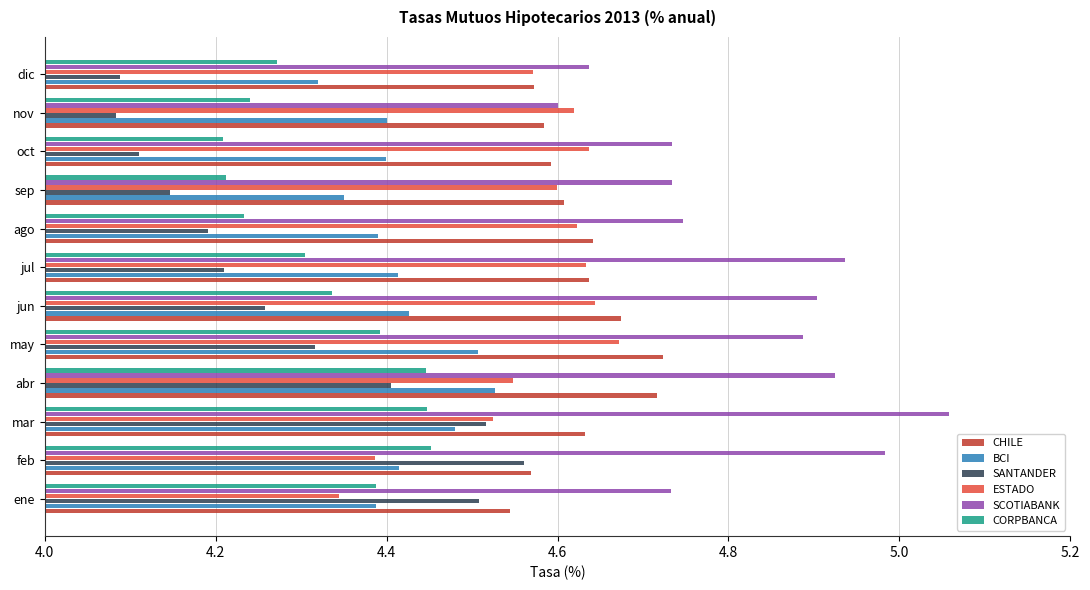

Which series has the largest total across all categories?

SCOTIABANK